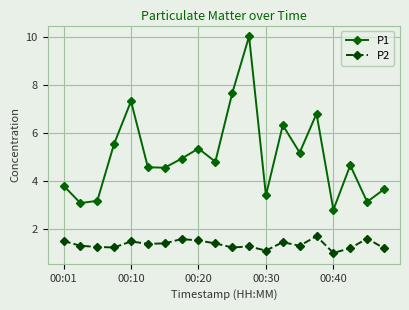

What is the minimum value for P1?

2.8